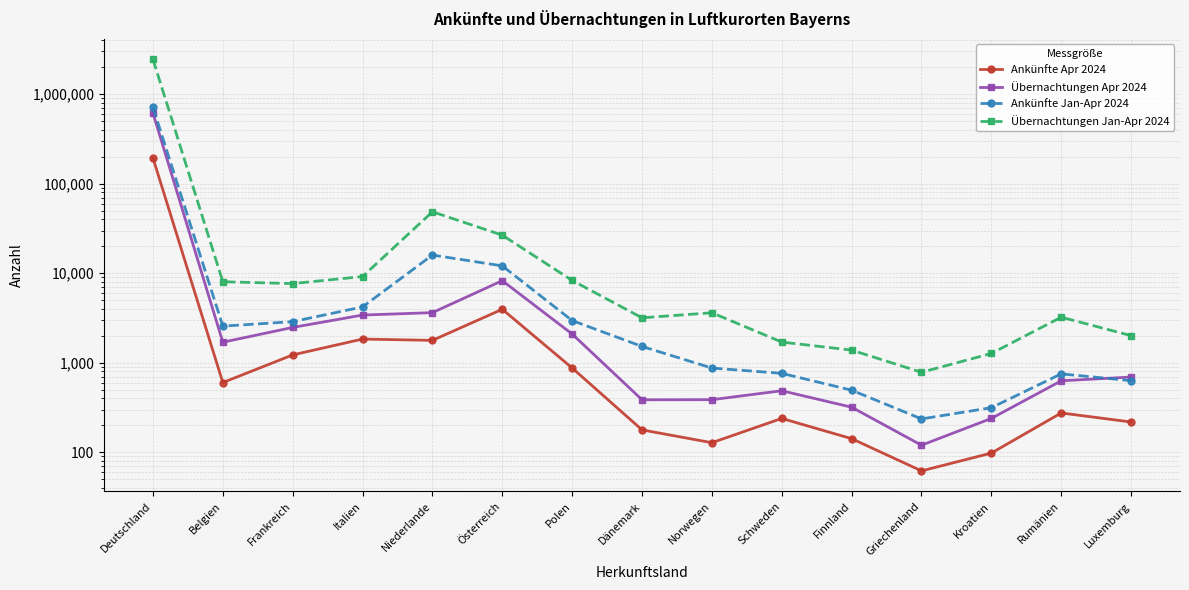

Reading left to right, what are all the values shown in this chart?

Ankünfte Apr 2024: 193774	601	1224	1840	1779	3958	874	178	128	239	142	62	98	275	218
Übernachtungen Apr 2024: 614755	1697	2482	3411	3631	8261	2094	386	387	487	319	120	239	629	693
Ankünfte Jan-Apr 2024: 713201	2565	2879	4208	15969	12081	2960	1522	873	762	494	236	315	752	631
Übernachtungen Jan-Apr 2024: 2450147	8033	7665	9186	48572	26629	8312	3177	3620	1703	1385	783	1270	3231	2010